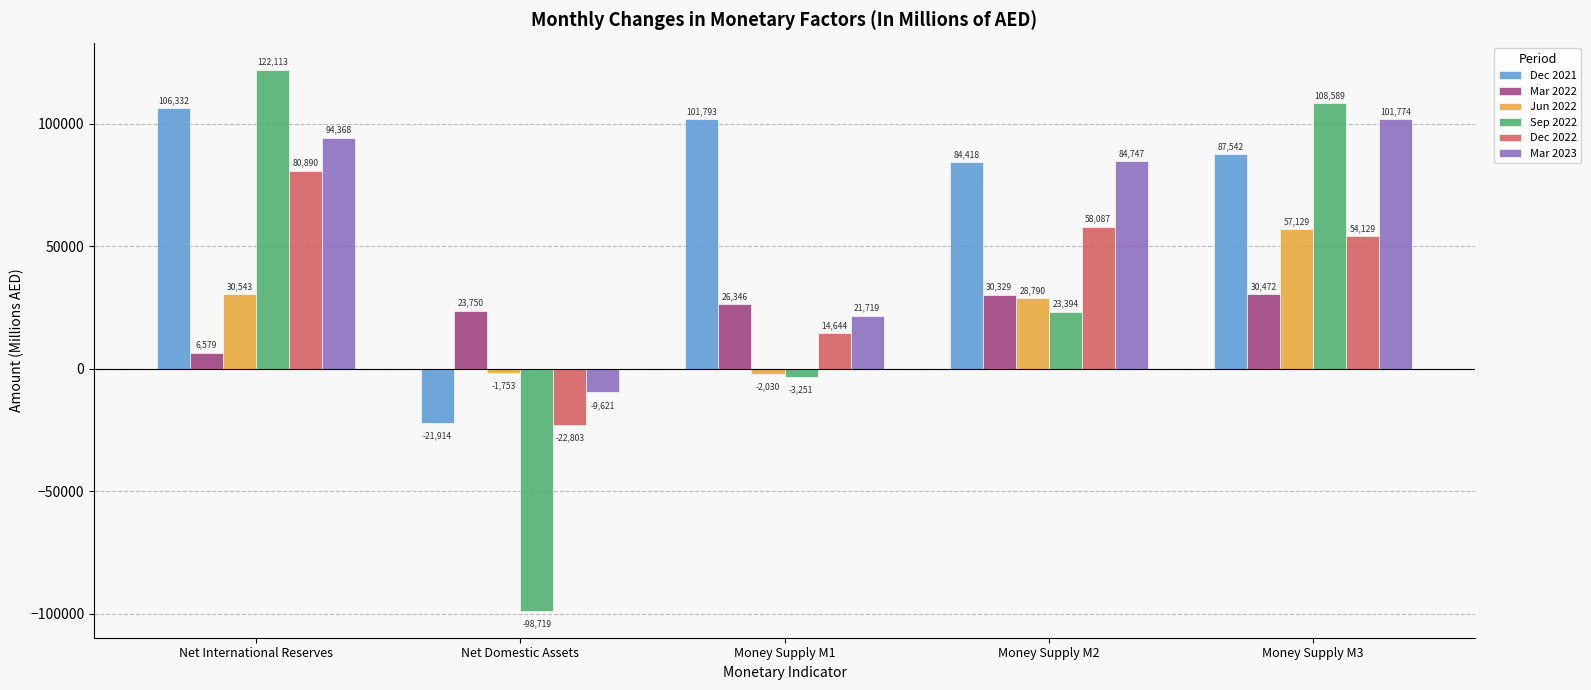

Which series has the widest spread of values?

Sep 2022